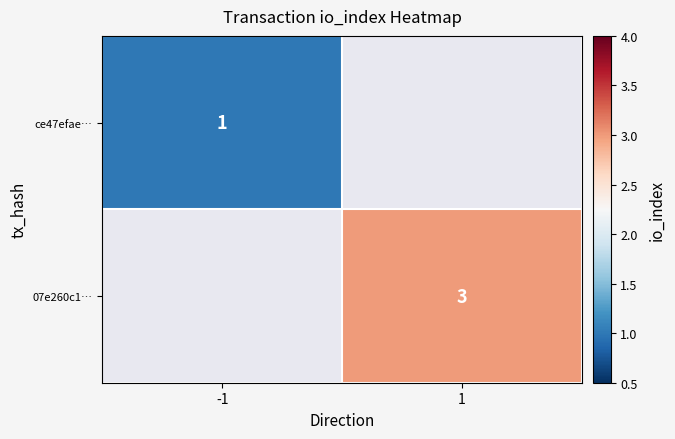

Between -1 and 1, which is larger?

1